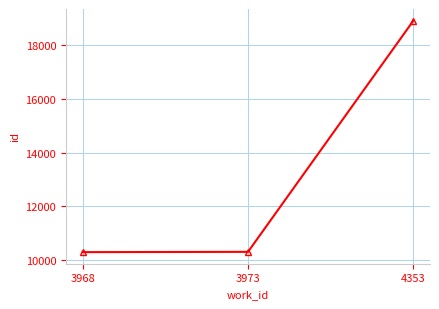

The chart shows a value of 18909 at 4353. True or false?

True